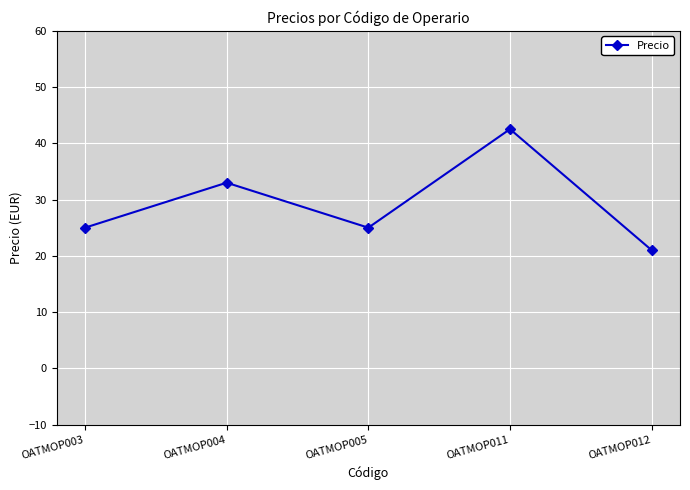

True or false: the data has more than 1 interior local peaks.

True